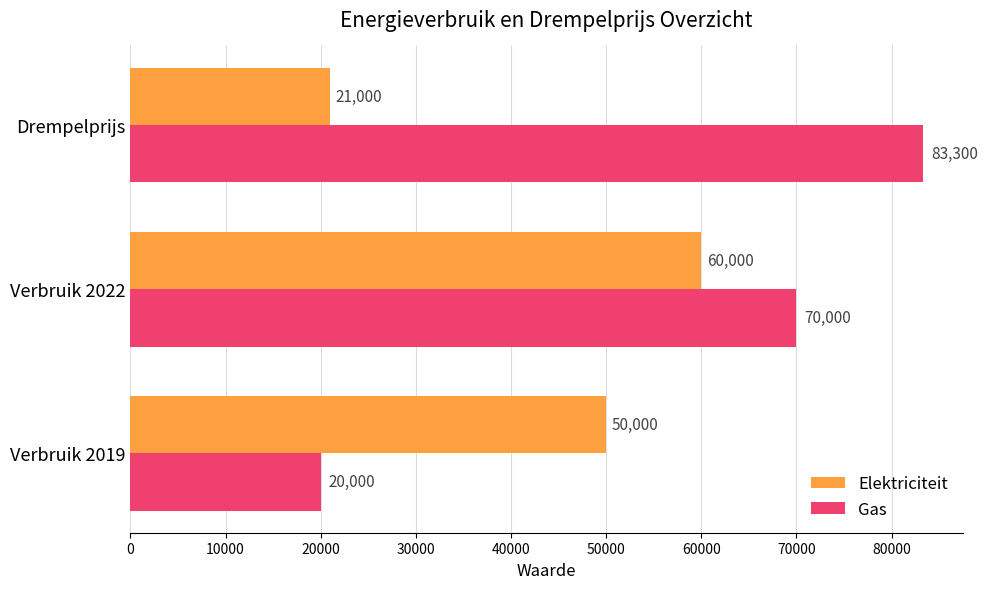

List the series in order of their peak value, lowest first.

Elektriciteit, Gas